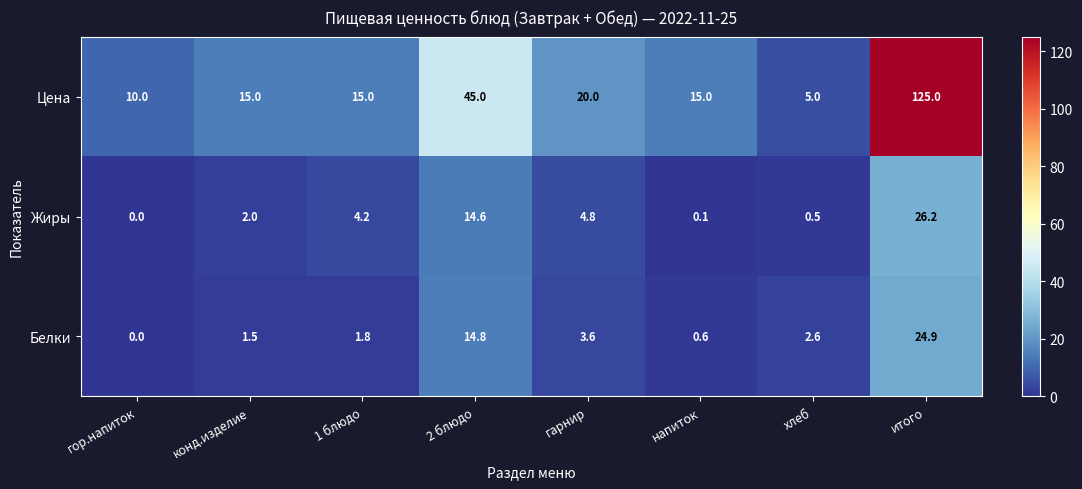

Which series changed the most between гор.напиток and 2 блюдо?

Цена